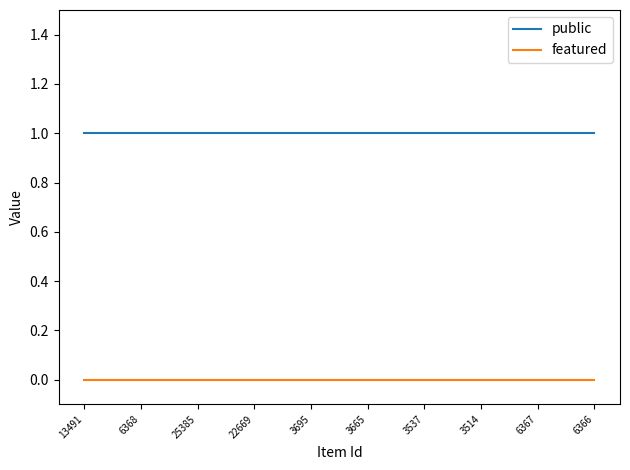

True or false: public has a value of 2 at 6366.

False